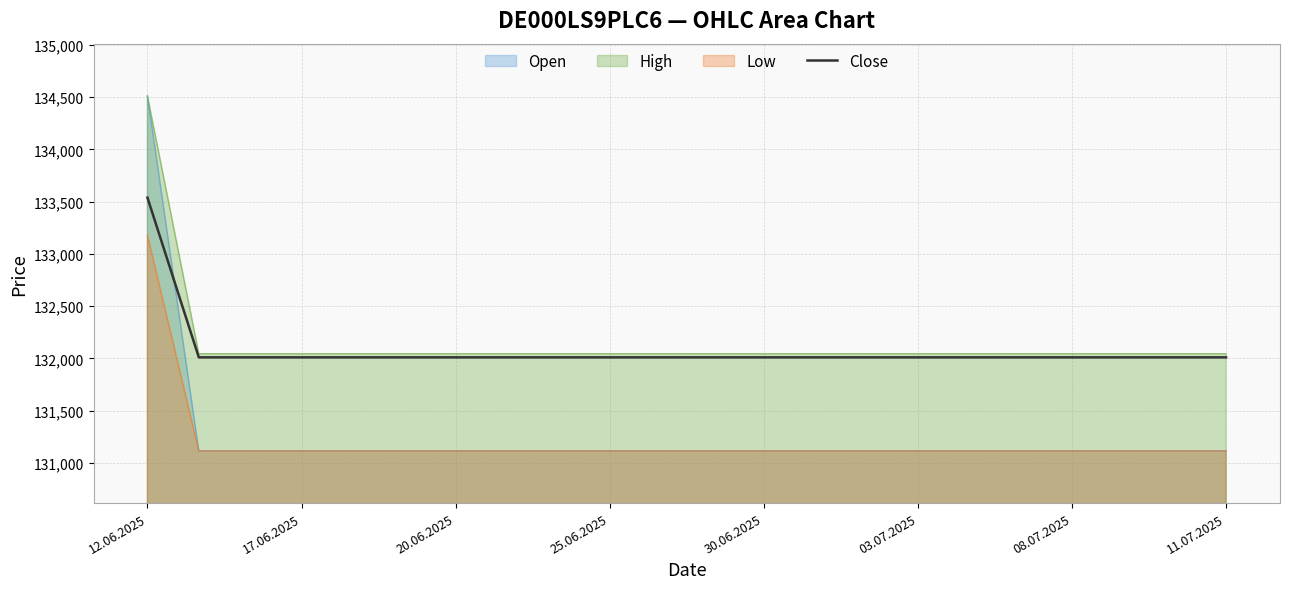

What is the minimum value shown in the chart?

131114